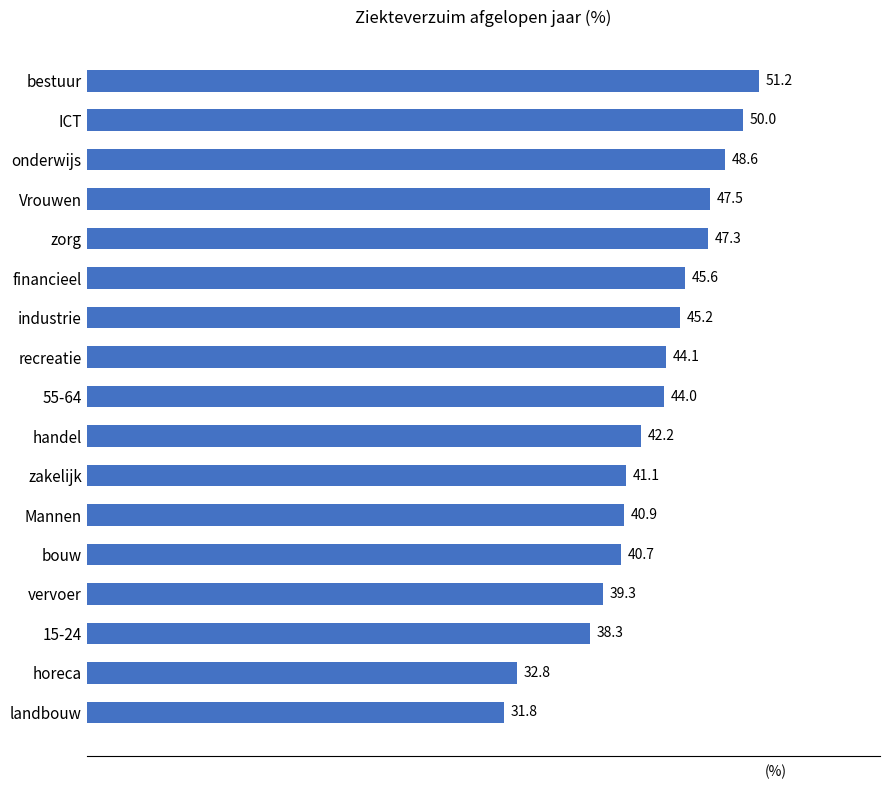

Approximately how many times larger is the value at vervoer compared to onderwijs?

0.8